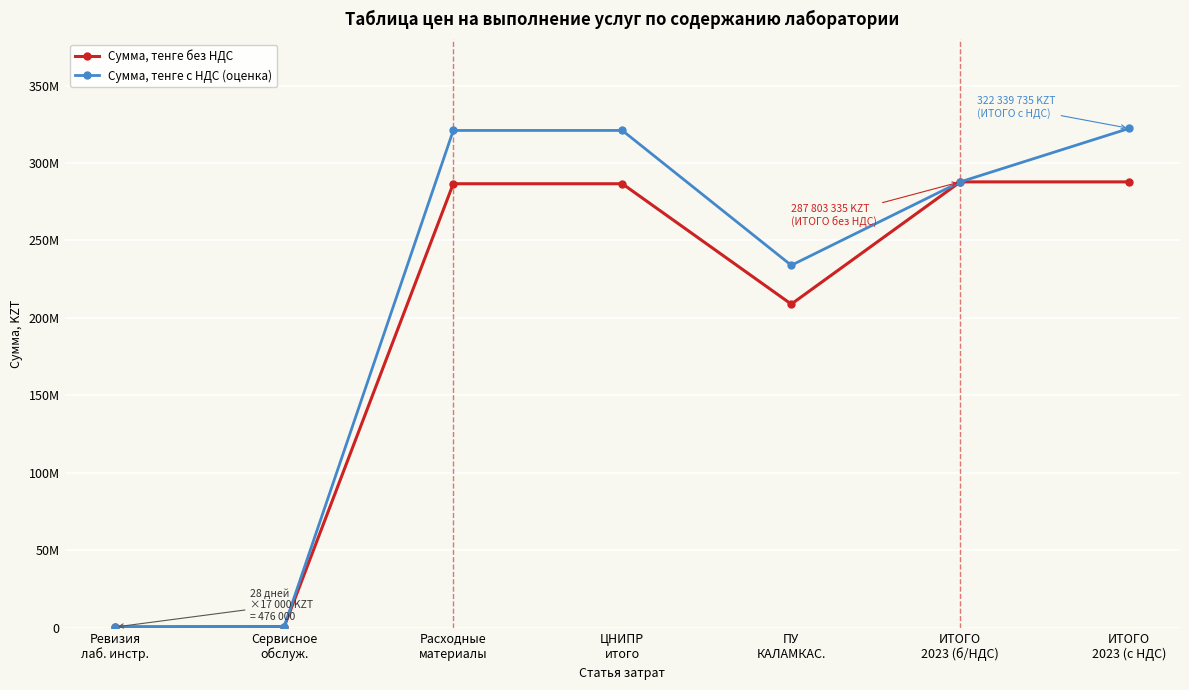

What is the difference between the Сумма, тенге с НДС (оценка) values at ИТОГО
2023 (с НДС) and Сервисное
обслуж.?

321533334.8